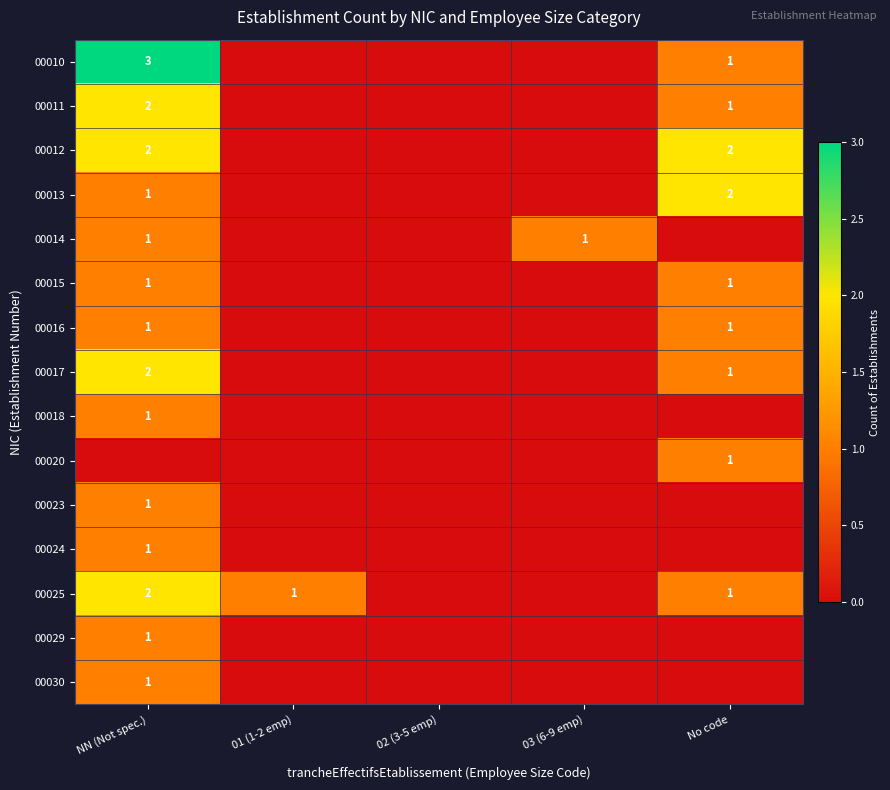

What is the spread (max minus min) of values at No code?

2